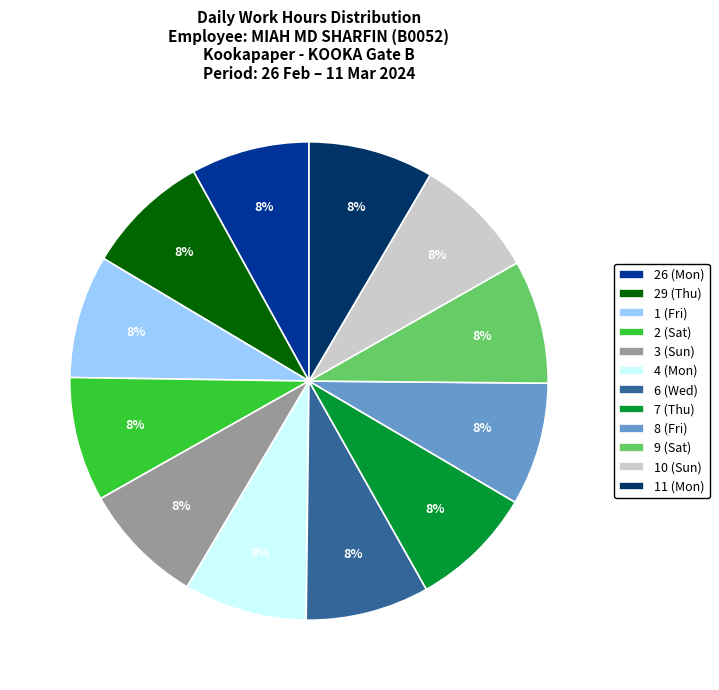

Is the sum of 7 (Thu) and 26 (Mon) greater than half?

No